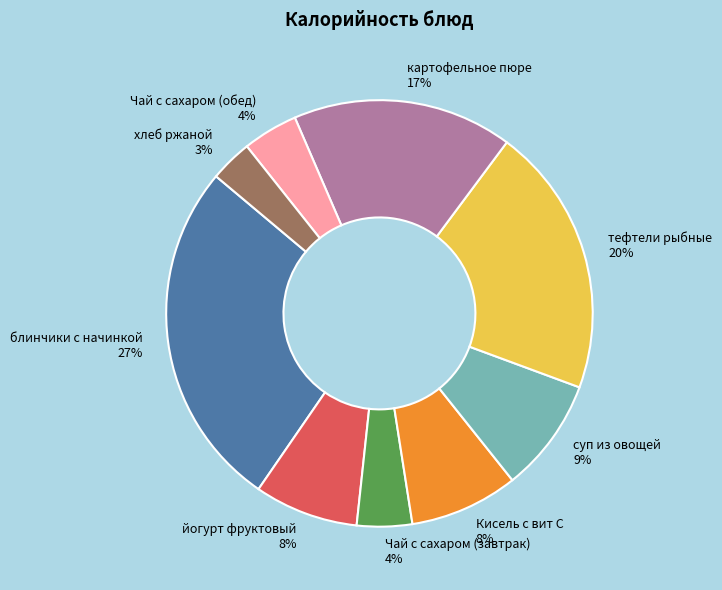

To the nearest percent, what portion does хлеб ржаной represent?

3%